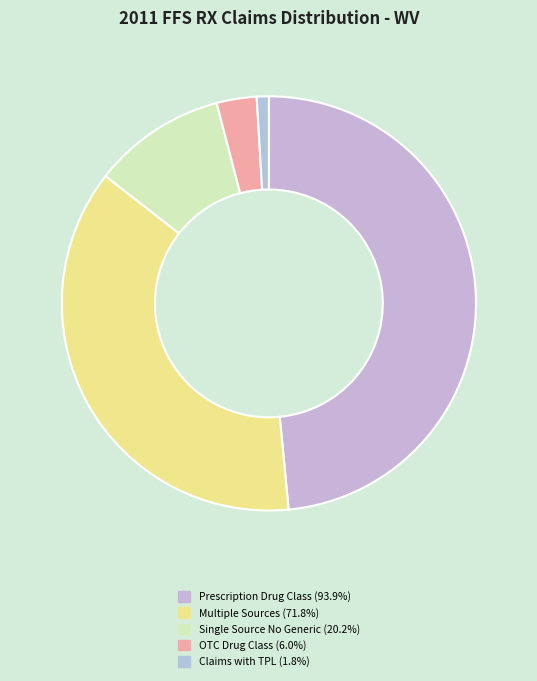

How many slices are in this pie chart?

5